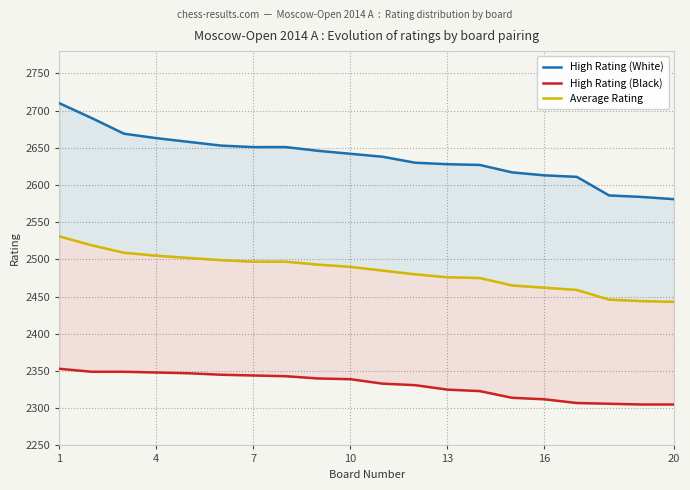

Count the number of categories in the chart.

20